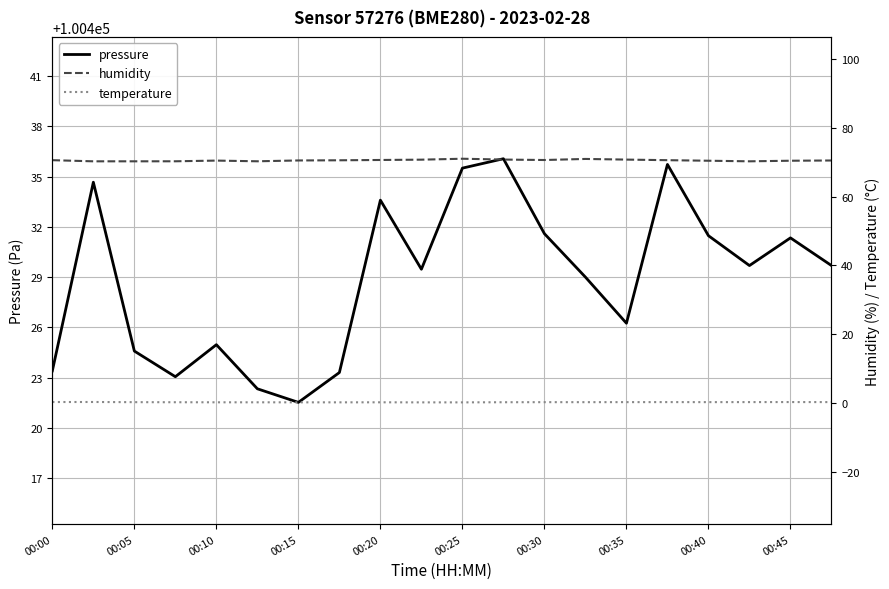

Is it true that pressure equals 100421.5 at 00:15?

True